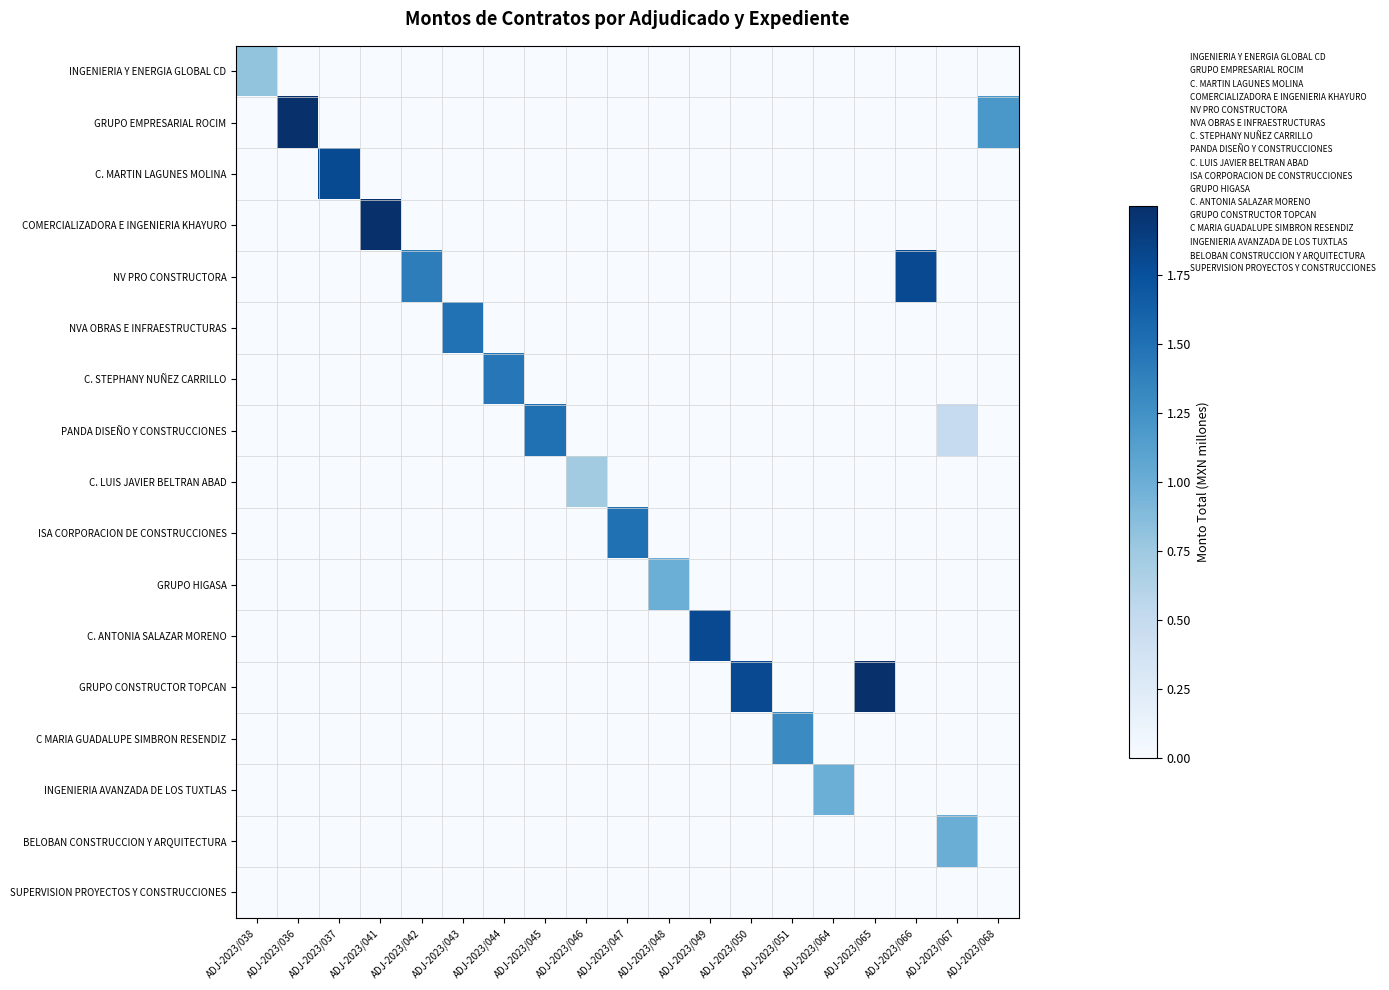

Reading left to right, extract all data points from this chart.

INGENIERIA Y ENERGIA GLOBAL CD: ADJ-2023/038=0.8	ADJ-2023/036=0.0	ADJ-2023/037=0.0	ADJ-2023/041=0.0	ADJ-2023/042=0.0	ADJ-2023/043=0.0	ADJ-2023/044=0.0	ADJ-2023/045=0.0	ADJ-2023/046=0.0	ADJ-2023/047=0.0	ADJ-2023/048=0.0	ADJ-2023/049=0.0	ADJ-2023/050=0.0	ADJ-2023/051=0.0	ADJ-2023/064=0.0	ADJ-2023/065=0.0	ADJ-2023/066=0.0	ADJ-2023/067=0.0	ADJ-2023/068=0.0
GRUPO EMPRESARIAL ROCIM: ADJ-2023/038=0.0	ADJ-2023/036=2.0	ADJ-2023/037=0.0	ADJ-2023/041=0.0	ADJ-2023/042=0.0	ADJ-2023/043=0.0	ADJ-2023/044=0.0	ADJ-2023/045=0.0	ADJ-2023/046=0.0	ADJ-2023/047=0.0	ADJ-2023/048=0.0	ADJ-2023/049=0.0	ADJ-2023/050=0.0	ADJ-2023/051=0.0	ADJ-2023/064=0.0	ADJ-2023/065=0.0	ADJ-2023/066=0.0	ADJ-2023/067=0.0	ADJ-2023/068=1.2
C. MARTIN LAGUNES MOLINA: ADJ-2023/038=0.0	ADJ-2023/036=0.0	ADJ-2023/037=1.8	ADJ-2023/041=0.0	ADJ-2023/042=0.0	ADJ-2023/043=0.0	ADJ-2023/044=0.0	ADJ-2023/045=0.0	ADJ-2023/046=0.0	ADJ-2023/047=0.0	ADJ-2023/048=0.0	ADJ-2023/049=0.0	ADJ-2023/050=0.0	ADJ-2023/051=0.0	ADJ-2023/064=0.0	ADJ-2023/065=0.0	ADJ-2023/066=0.0	ADJ-2023/067=0.0	ADJ-2023/068=0.0
COMERCIALIZADORA E INGENIERIA KHAYURO: ADJ-2023/038=0.0	ADJ-2023/036=0.0	ADJ-2023/037=0.0	ADJ-2023/041=2.0	ADJ-2023/042=0.0	ADJ-2023/043=0.0	ADJ-2023/044=0.0	ADJ-2023/045=0.0	ADJ-2023/046=0.0	ADJ-2023/047=0.0	ADJ-2023/048=0.0	ADJ-2023/049=0.0	ADJ-2023/050=0.0	ADJ-2023/051=0.0	ADJ-2023/064=0.0	ADJ-2023/065=0.0	ADJ-2023/066=0.0	ADJ-2023/067=0.0	ADJ-2023/068=0.0
NV PRO CONSTRUCTORA: ADJ-2023/038=0.0	ADJ-2023/036=0.0	ADJ-2023/037=0.0	ADJ-2023/041=0.0	ADJ-2023/042=1.4	ADJ-2023/043=0.0	ADJ-2023/044=0.0	ADJ-2023/045=0.0	ADJ-2023/046=0.0	ADJ-2023/047=0.0	ADJ-2023/048=0.0	ADJ-2023/049=0.0	ADJ-2023/050=0.0	ADJ-2023/051=0.0	ADJ-2023/064=0.0	ADJ-2023/065=0.0	ADJ-2023/066=1.8	ADJ-2023/067=0.0	ADJ-2023/068=0.0
NVA OBRAS E INFRAESTRUCTURAS: ADJ-2023/038=0.0	ADJ-2023/036=0.0	ADJ-2023/037=0.0	ADJ-2023/041=0.0	ADJ-2023/042=0.0	ADJ-2023/043=1.5	ADJ-2023/044=0.0	ADJ-2023/045=0.0	ADJ-2023/046=0.0	ADJ-2023/047=0.0	ADJ-2023/048=0.0	ADJ-2023/049=0.0	ADJ-2023/050=0.0	ADJ-2023/051=0.0	ADJ-2023/064=0.0	ADJ-2023/065=0.0	ADJ-2023/066=0.0	ADJ-2023/067=0.0	ADJ-2023/068=0.0
C. STEPHANY NUÑEZ CARRILLO: ADJ-2023/038=0.0	ADJ-2023/036=0.0	ADJ-2023/037=0.0	ADJ-2023/041=0.0	ADJ-2023/042=0.0	ADJ-2023/043=0.0	ADJ-2023/044=1.4	ADJ-2023/045=0.0	ADJ-2023/046=0.0	ADJ-2023/047=0.0	ADJ-2023/048=0.0	ADJ-2023/049=0.0	ADJ-2023/050=0.0	ADJ-2023/051=0.0	ADJ-2023/064=0.0	ADJ-2023/065=0.0	ADJ-2023/066=0.0	ADJ-2023/067=0.0	ADJ-2023/068=0.0
PANDA DISEÑO Y CONSTRUCCIONES: ADJ-2023/038=0.0	ADJ-2023/036=0.0	ADJ-2023/037=0.0	ADJ-2023/041=0.0	ADJ-2023/042=0.0	ADJ-2023/043=0.0	ADJ-2023/044=0.0	ADJ-2023/045=1.5	ADJ-2023/046=0.0	ADJ-2023/047=0.0	ADJ-2023/048=0.0	ADJ-2023/049=0.0	ADJ-2023/050=0.0	ADJ-2023/051=0.0	ADJ-2023/064=0.0	ADJ-2023/065=0.0	ADJ-2023/066=0.0	ADJ-2023/067=0.5	ADJ-2023/068=0.0
C. LUIS JAVIER BELTRAN ABAD: ADJ-2023/038=0.0	ADJ-2023/036=0.0	ADJ-2023/037=0.0	ADJ-2023/041=0.0	ADJ-2023/042=0.0	ADJ-2023/043=0.0	ADJ-2023/044=0.0	ADJ-2023/045=0.0	ADJ-2023/046=0.7	ADJ-2023/047=0.0	ADJ-2023/048=0.0	ADJ-2023/049=0.0	ADJ-2023/050=0.0	ADJ-2023/051=0.0	ADJ-2023/064=0.0	ADJ-2023/065=0.0	ADJ-2023/066=0.0	ADJ-2023/067=0.0	ADJ-2023/068=0.0
ISA CORPORACION DE CONSTRUCCIONES: ADJ-2023/038=0.0	ADJ-2023/036=0.0	ADJ-2023/037=0.0	ADJ-2023/041=0.0	ADJ-2023/042=0.0	ADJ-2023/043=0.0	ADJ-2023/044=0.0	ADJ-2023/045=0.0	ADJ-2023/046=0.0	ADJ-2023/047=1.5	ADJ-2023/048=0.0	ADJ-2023/049=0.0	ADJ-2023/050=0.0	ADJ-2023/051=0.0	ADJ-2023/064=0.0	ADJ-2023/065=0.0	ADJ-2023/066=0.0	ADJ-2023/067=0.0	ADJ-2023/068=0.0
GRUPO HIGASA: ADJ-2023/038=0.0	ADJ-2023/036=0.0	ADJ-2023/037=0.0	ADJ-2023/041=0.0	ADJ-2023/042=0.0	ADJ-2023/043=0.0	ADJ-2023/044=0.0	ADJ-2023/045=0.0	ADJ-2023/046=0.0	ADJ-2023/047=0.0	ADJ-2023/048=1.0	ADJ-2023/049=0.0	ADJ-2023/050=0.0	ADJ-2023/051=0.0	ADJ-2023/064=0.0	ADJ-2023/065=0.0	ADJ-2023/066=0.0	ADJ-2023/067=0.0	ADJ-2023/068=0.0
C. ANTONIA SALAZAR MORENO: ADJ-2023/038=0.0	ADJ-2023/036=0.0	ADJ-2023/037=0.0	ADJ-2023/041=0.0	ADJ-2023/042=0.0	ADJ-2023/043=0.0	ADJ-2023/044=0.0	ADJ-2023/045=0.0	ADJ-2023/046=0.0	ADJ-2023/047=0.0	ADJ-2023/048=0.0	ADJ-2023/049=1.8	ADJ-2023/050=0.0	ADJ-2023/051=0.0	ADJ-2023/064=0.0	ADJ-2023/065=0.0	ADJ-2023/066=0.0	ADJ-2023/067=0.0	ADJ-2023/068=0.0
GRUPO CONSTRUCTOR TOPCAN: ADJ-2023/038=0.0	ADJ-2023/036=0.0	ADJ-2023/037=0.0	ADJ-2023/041=0.0	ADJ-2023/042=0.0	ADJ-2023/043=0.0	ADJ-2023/044=0.0	ADJ-2023/045=0.0	ADJ-2023/046=0.0	ADJ-2023/047=0.0	ADJ-2023/048=0.0	ADJ-2023/049=0.0	ADJ-2023/050=1.8	ADJ-2023/051=0.0	ADJ-2023/064=0.0	ADJ-2023/065=2.0	ADJ-2023/066=0.0	ADJ-2023/067=0.0	ADJ-2023/068=0.0
C MARIA GUADALUPE SIMBRON RESENDIZ: ADJ-2023/038=0.0	ADJ-2023/036=0.0	ADJ-2023/037=0.0	ADJ-2023/041=0.0	ADJ-2023/042=0.0	ADJ-2023/043=0.0	ADJ-2023/044=0.0	ADJ-2023/045=0.0	ADJ-2023/046=0.0	ADJ-2023/047=0.0	ADJ-2023/048=0.0	ADJ-2023/049=0.0	ADJ-2023/050=0.0	ADJ-2023/051=1.3	ADJ-2023/064=0.0	ADJ-2023/065=0.0	ADJ-2023/066=0.0	ADJ-2023/067=0.0	ADJ-2023/068=0.0
INGENIERIA AVANZADA DE LOS TUXTLAS: ADJ-2023/038=0.0	ADJ-2023/036=0.0	ADJ-2023/037=0.0	ADJ-2023/041=0.0	ADJ-2023/042=0.0	ADJ-2023/043=0.0	ADJ-2023/044=0.0	ADJ-2023/045=0.0	ADJ-2023/046=0.0	ADJ-2023/047=0.0	ADJ-2023/048=0.0	ADJ-2023/049=0.0	ADJ-2023/050=0.0	ADJ-2023/051=0.0	ADJ-2023/064=1.0	ADJ-2023/065=0.0	ADJ-2023/066=0.0	ADJ-2023/067=0.0	ADJ-2023/068=0.0
BELOBAN CONSTRUCCION Y ARQUITECTURA: ADJ-2023/038=0.0	ADJ-2023/036=0.0	ADJ-2023/037=0.0	ADJ-2023/041=0.0	ADJ-2023/042=0.0	ADJ-2023/043=0.0	ADJ-2023/044=0.0	ADJ-2023/045=0.0	ADJ-2023/046=0.0	ADJ-2023/047=0.0	ADJ-2023/048=0.0	ADJ-2023/049=0.0	ADJ-2023/050=0.0	ADJ-2023/051=0.0	ADJ-2023/064=0.0	ADJ-2023/065=0.0	ADJ-2023/066=0.0	ADJ-2023/067=1.0	ADJ-2023/068=0.0
SUPERVISION PROYECTOS Y CONSTRUCCIONES: ADJ-2023/038=0.0	ADJ-2023/036=0.0	ADJ-2023/037=0.0	ADJ-2023/041=0.0	ADJ-2023/042=0.0	ADJ-2023/043=0.0	ADJ-2023/044=0.0	ADJ-2023/045=0.0	ADJ-2023/046=0.0	ADJ-2023/047=0.0	ADJ-2023/048=0.0	ADJ-2023/049=0.0	ADJ-2023/050=0.0	ADJ-2023/051=0.0	ADJ-2023/064=0.0	ADJ-2023/065=0.0	ADJ-2023/066=0.0	ADJ-2023/067=0.0	ADJ-2023/068=0.0